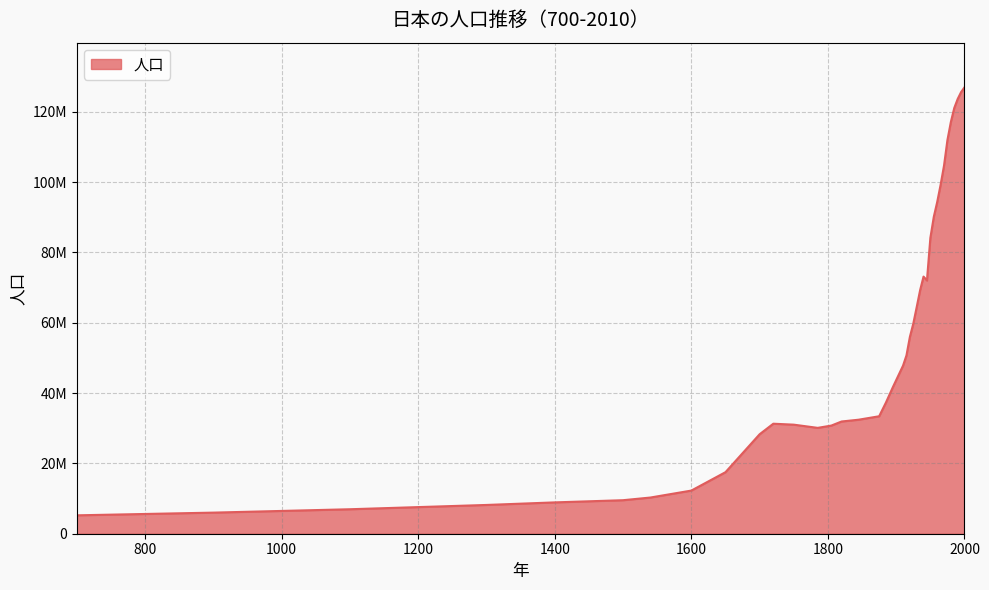

At which category does the data reach its first local peak?

1720